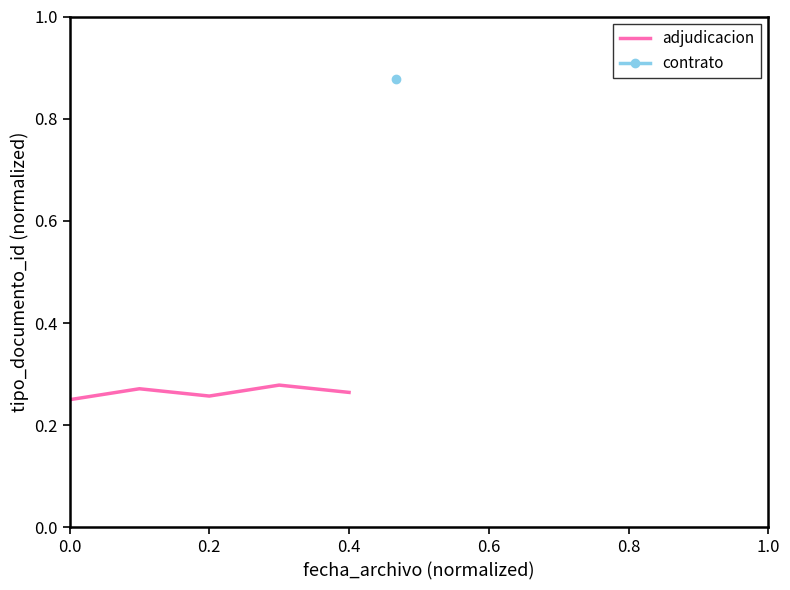

True or false: the data shows 0.2 at 0.0.

True